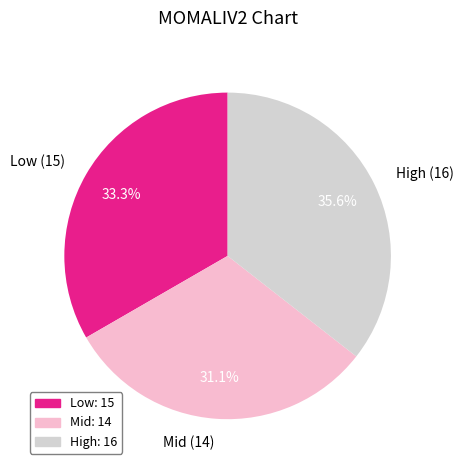

What is the total percentage of High (16) and Mid (14)?

66.7%